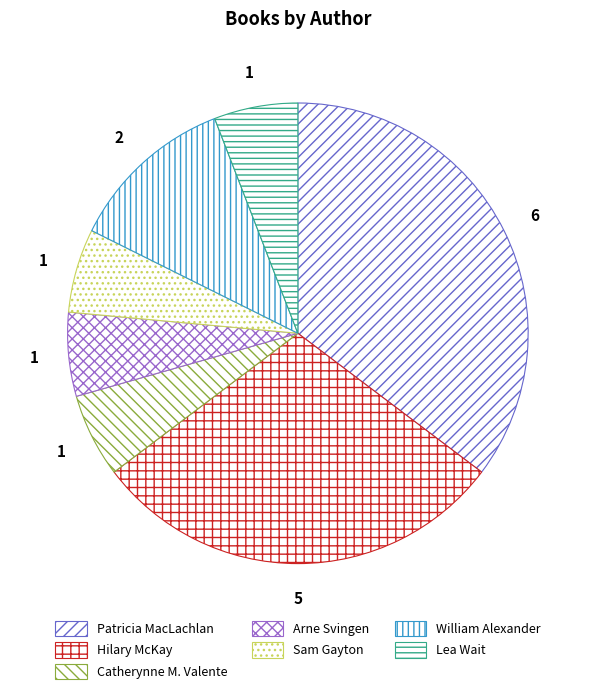

Count the number of slices in the pie.

7